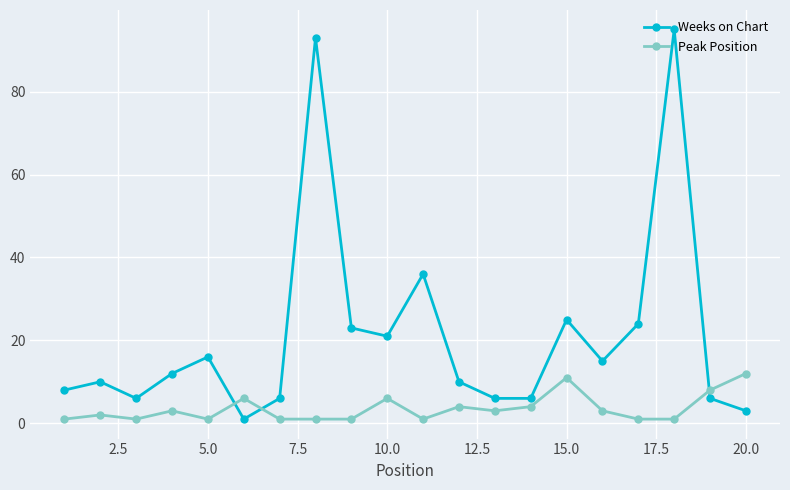

List the series in order of their overall mean, highest first.

Weeks on Chart, Peak Position